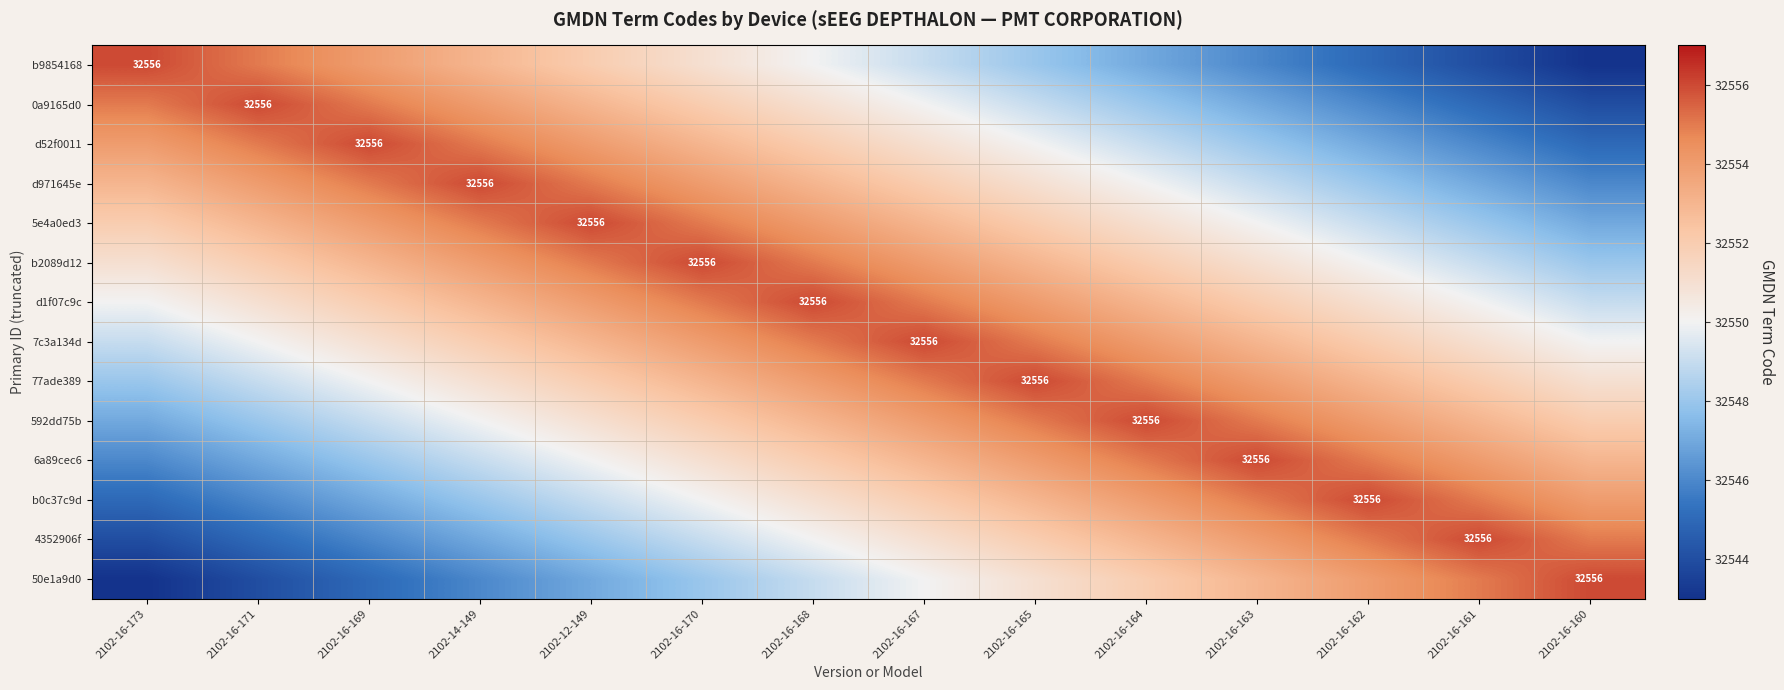

The value of 6a89cec6 at 2102-16-163 is 19324. True or false?

False